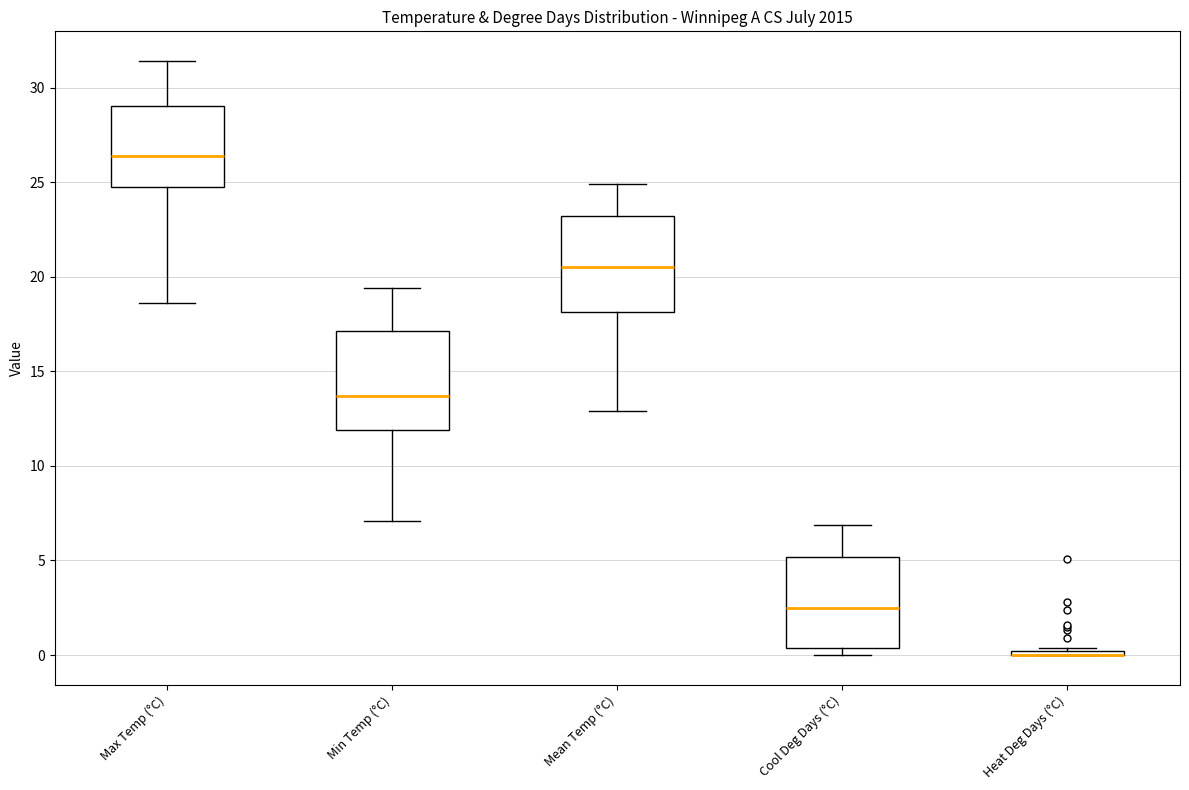

Reading left to right, read every box against the y-axis: the position of its median line, the range the box covers, and the ends of its whiskers. The values are not printed on the chart, so give them approximately, as read against the axis.

Max Temp (°C): median 26.5, box 25.0 to 29.0, whiskers 18.5 to 31.5
Min Temp (°C): median 13.5, box 12.0 to 17.0, whiskers 7.0 to 19.5
Mean Temp (°C): median 20.5, box 18.0 to 23.0, whiskers 13.0 to 25.0
Cool Deg Days (°C): median 2.5, box 0.5 to 5.0, whiskers 0.0 to 7.0
Heat Deg Days (°C): box collapsed to a line at 0.0, whiskers 0.0 to 0.5